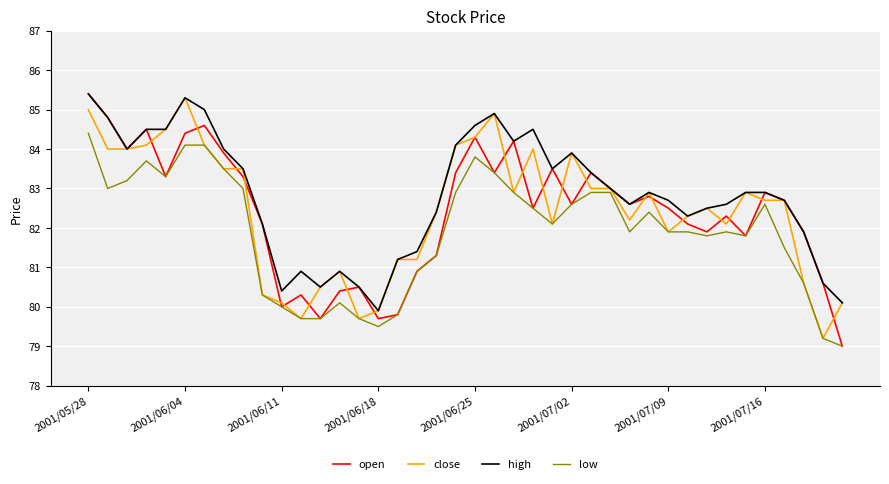

What is the minimum value shown in the chart?

79.0